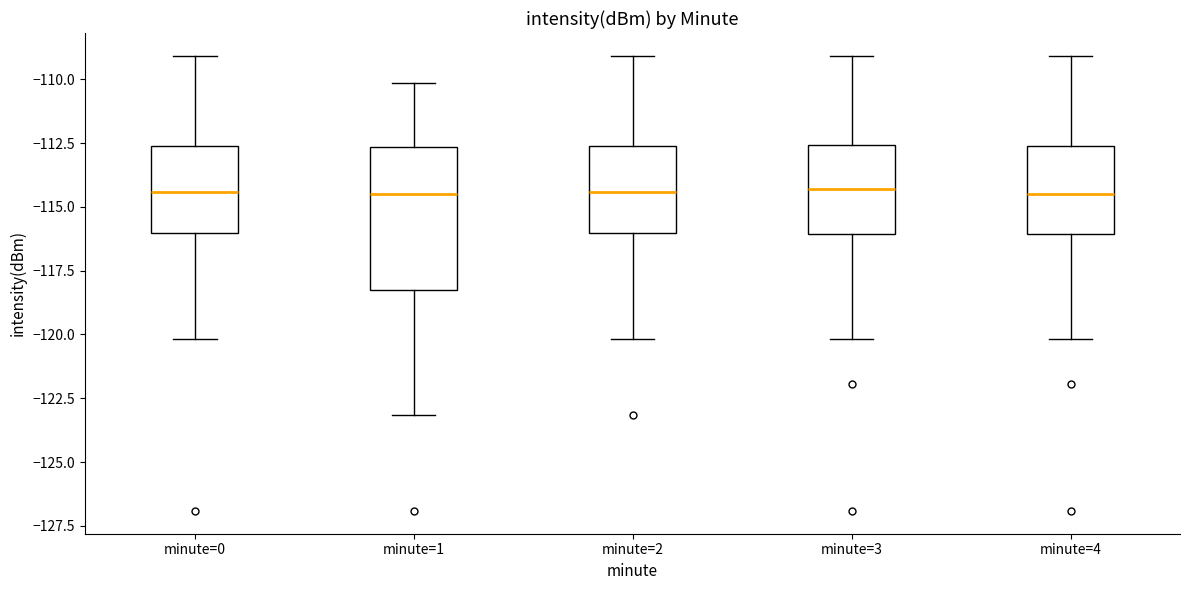

Reading left to right, read every box against the y-axis: the position of its median line, the range the box covers, and the ends of its whiskers. The values are not printed on the chart, so give them approximately, as read against the axis.

minute=0: median -114.5, box -116.0 to -112.5, whiskers -120.0 to -109.0
minute=1: median -114.5, box -118.5 to -112.5, whiskers -123.0 to -110.0
minute=2: median -114.5, box -116.0 to -112.5, whiskers -120.0 to -109.0
minute=3: median -114.5, box -116.0 to -112.5, whiskers -120.0 to -109.0
minute=4: median -114.5, box -116.0 to -112.5, whiskers -120.0 to -109.0